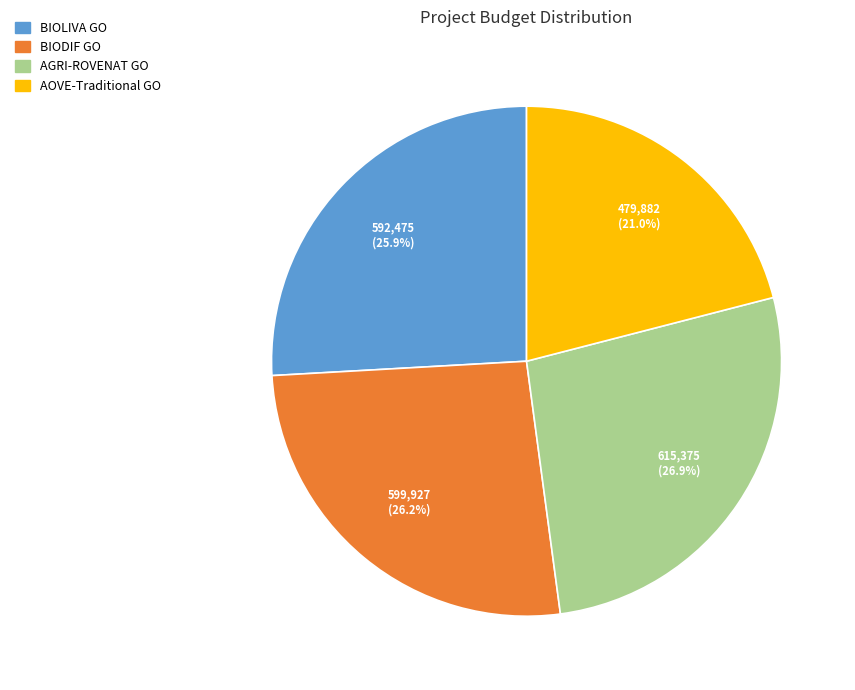

Does any single category account for the majority?

No